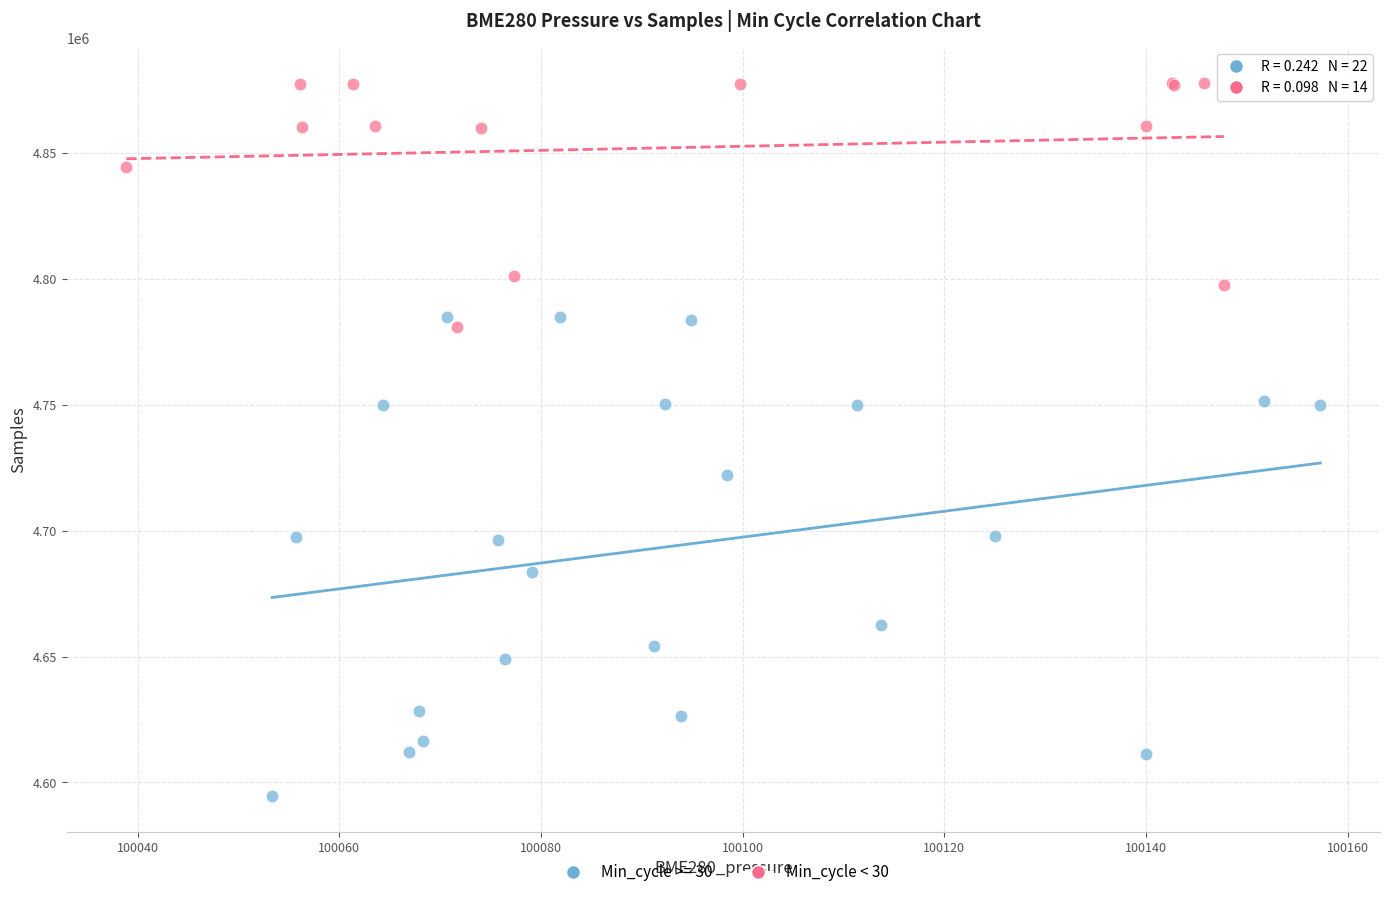

Which series contains the highest Y value?

Min_cycle < 30